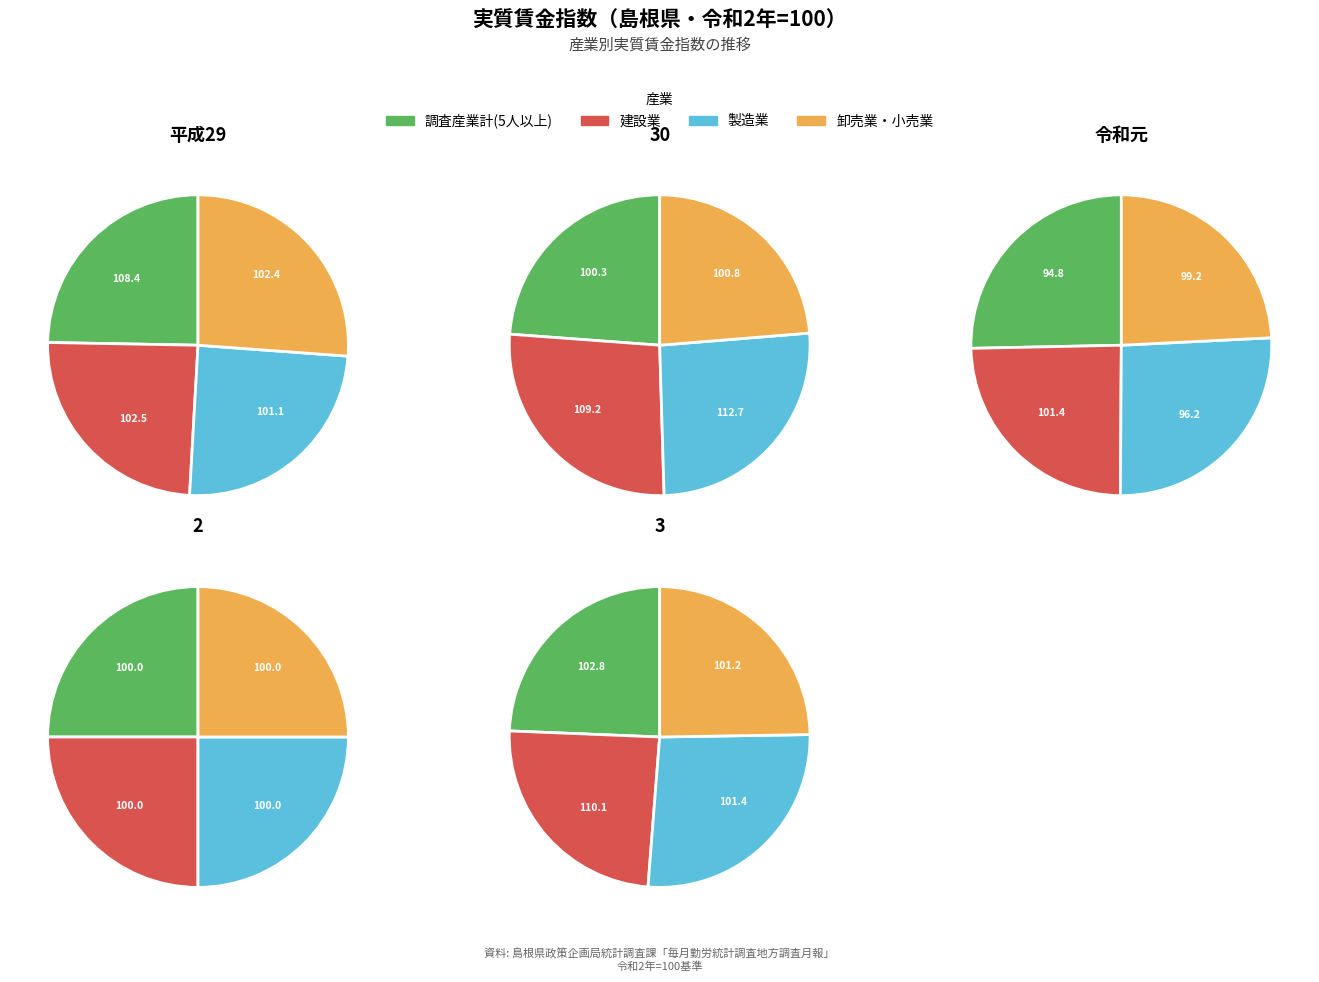

Is it true that 平成29 is 7% of the pie?

False